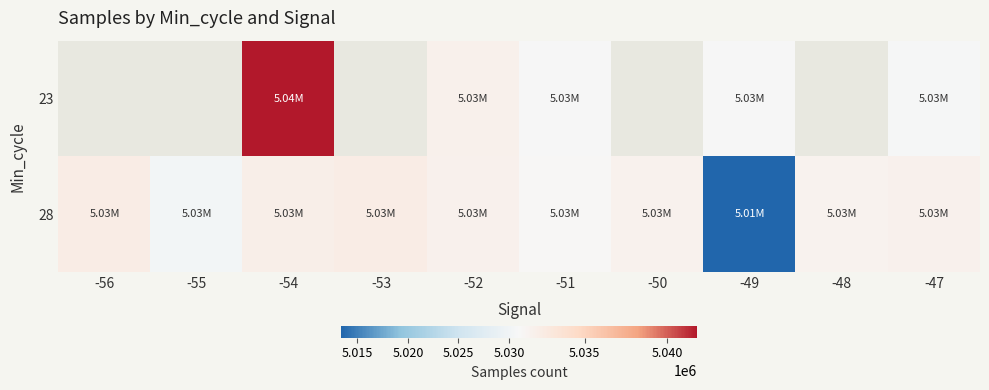

Which series has the widest spread of values?

28